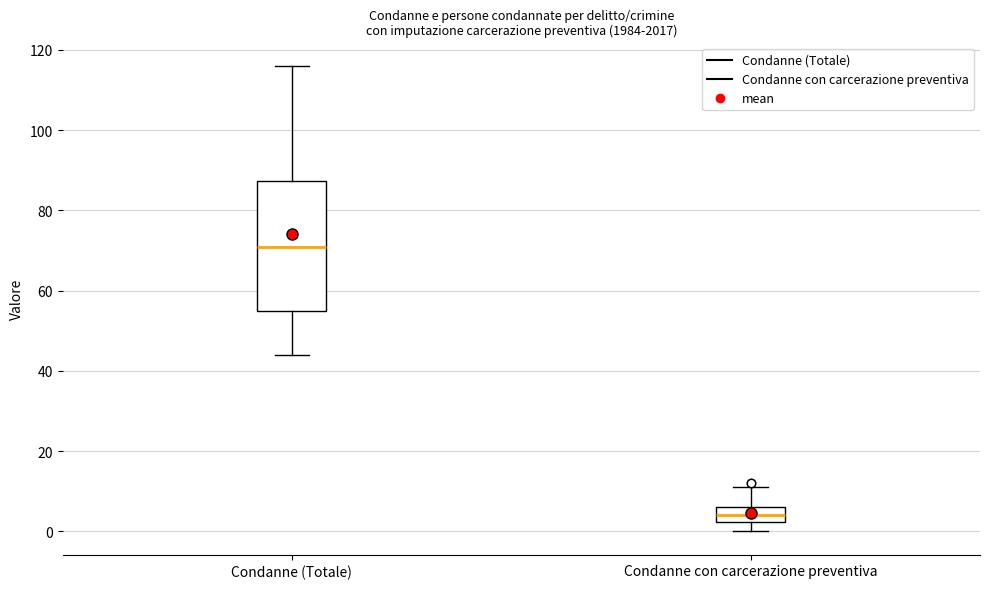

Which box's median line is the highest?

Condanne (Totale)